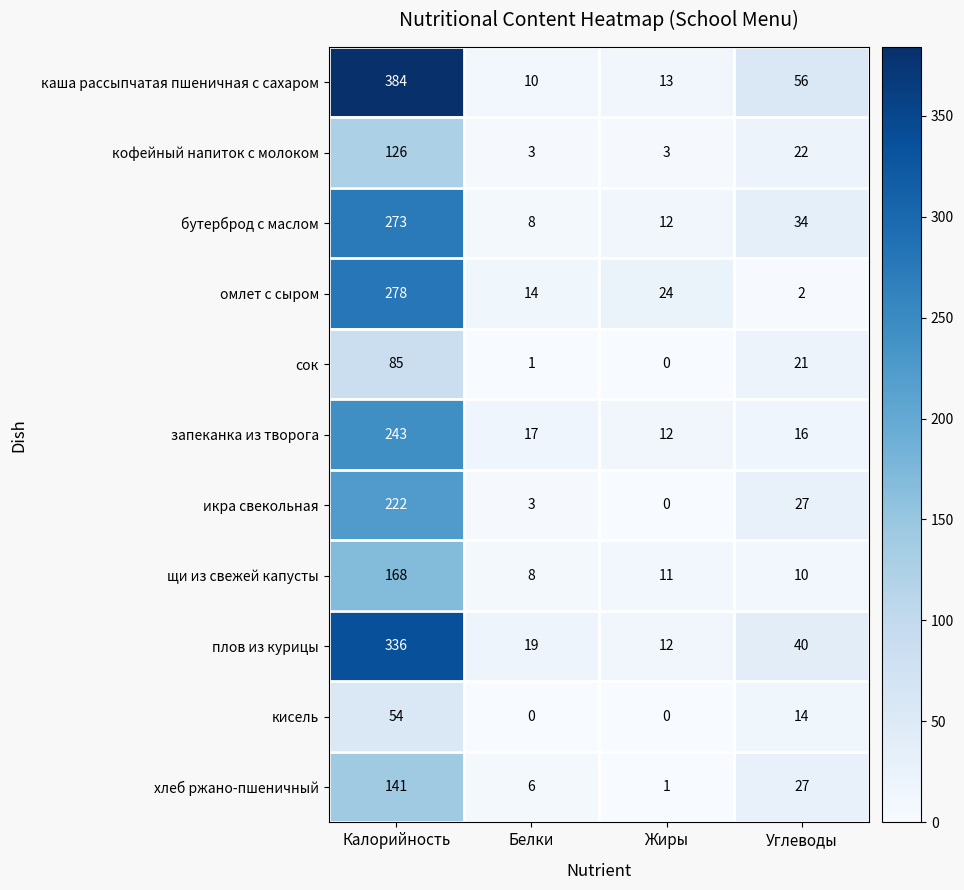

Between Калорийность and Белки, which series saw the biggest shift?

каша рассыпчатая пшеничная с сахаром